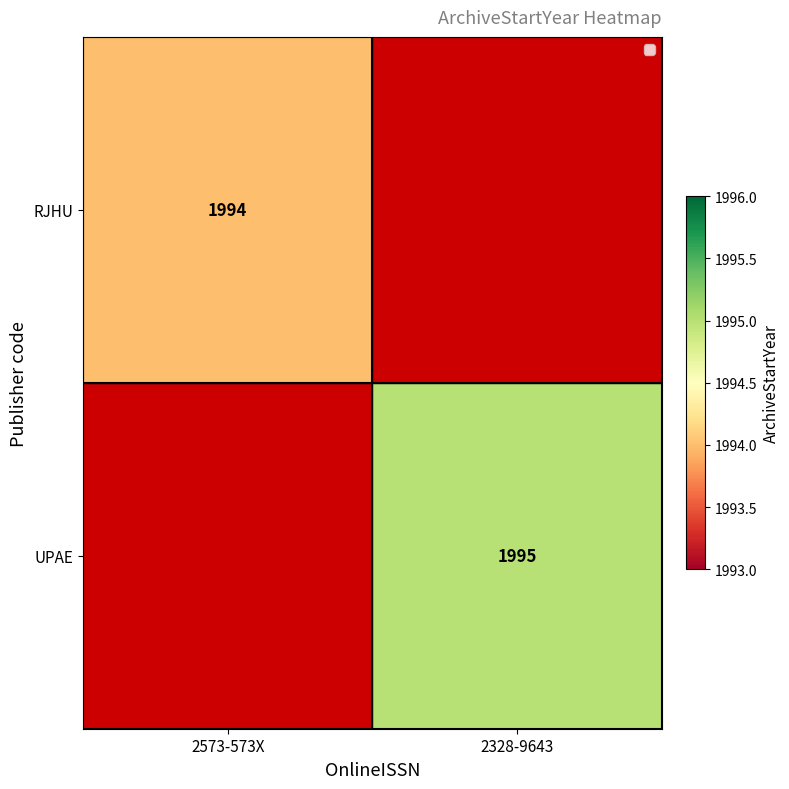

Is it true that RJHU equals 3186 at 2573-573X?

False